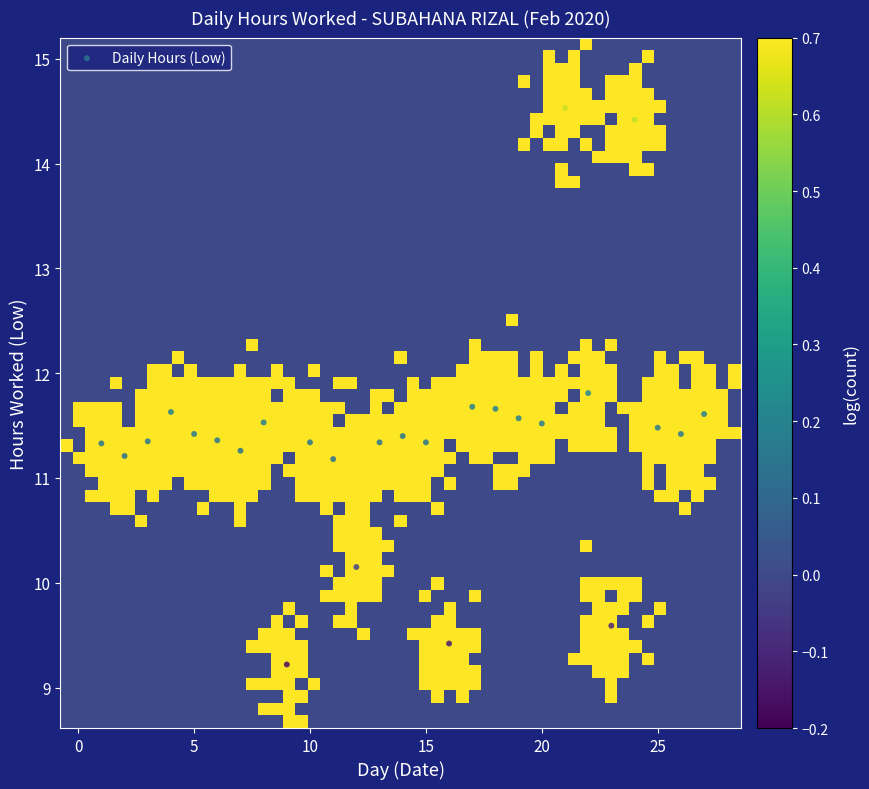

What is the range of Y values (max minus min)?

5.3